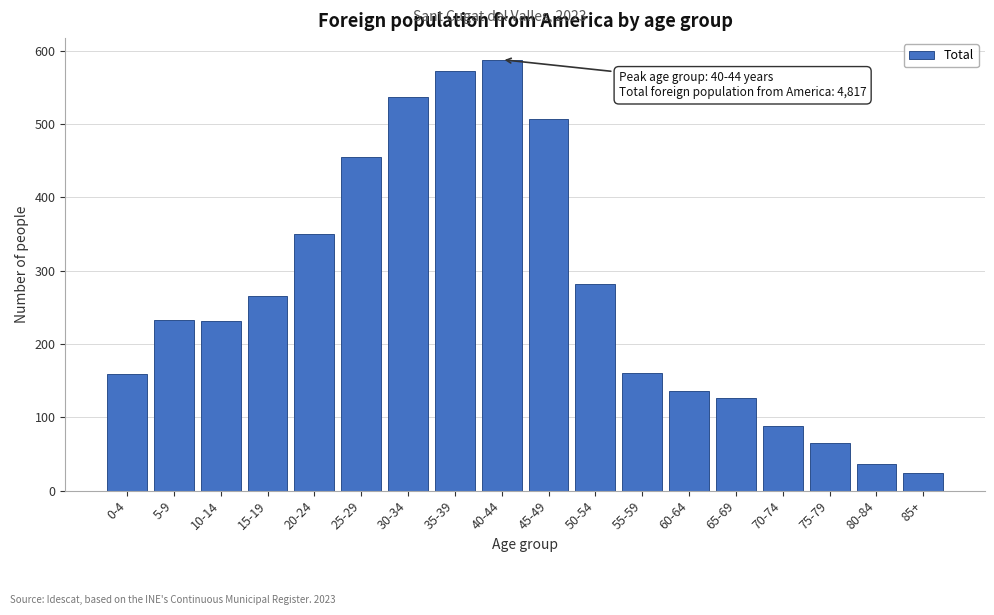

At which category does the chart reach its peak across all series?

40-44